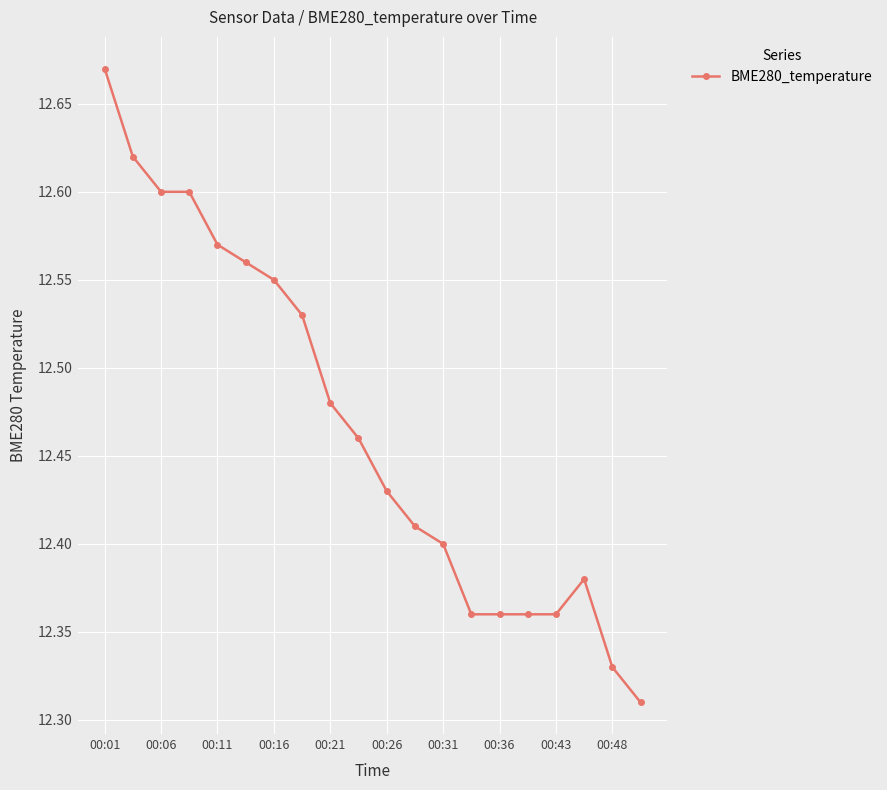

Count the values in the range 12 to 13.

20